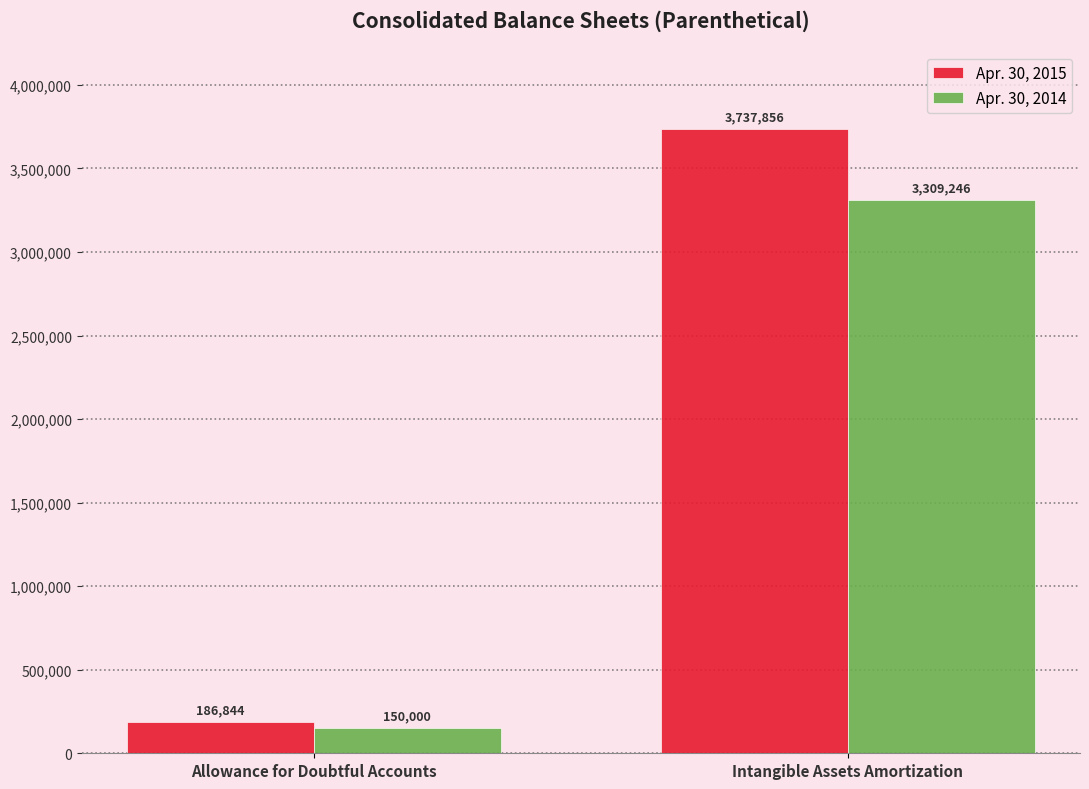

The Apr. 30, 2014 series shows 150000 at Allowance for Doubtful Accounts. True or false?

True